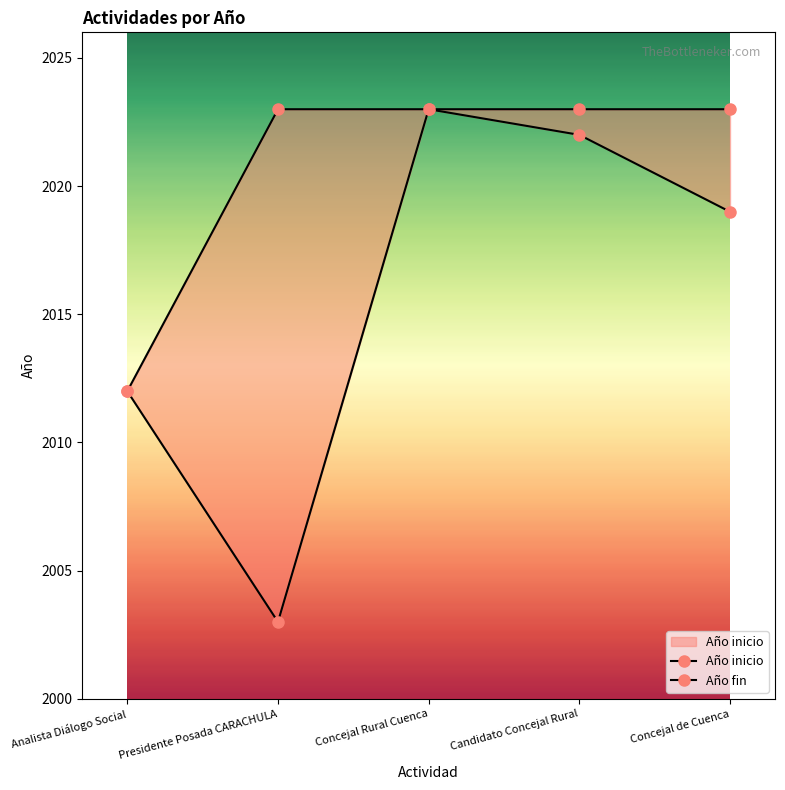

Which series has the largest range (max minus min)?

Año inicio